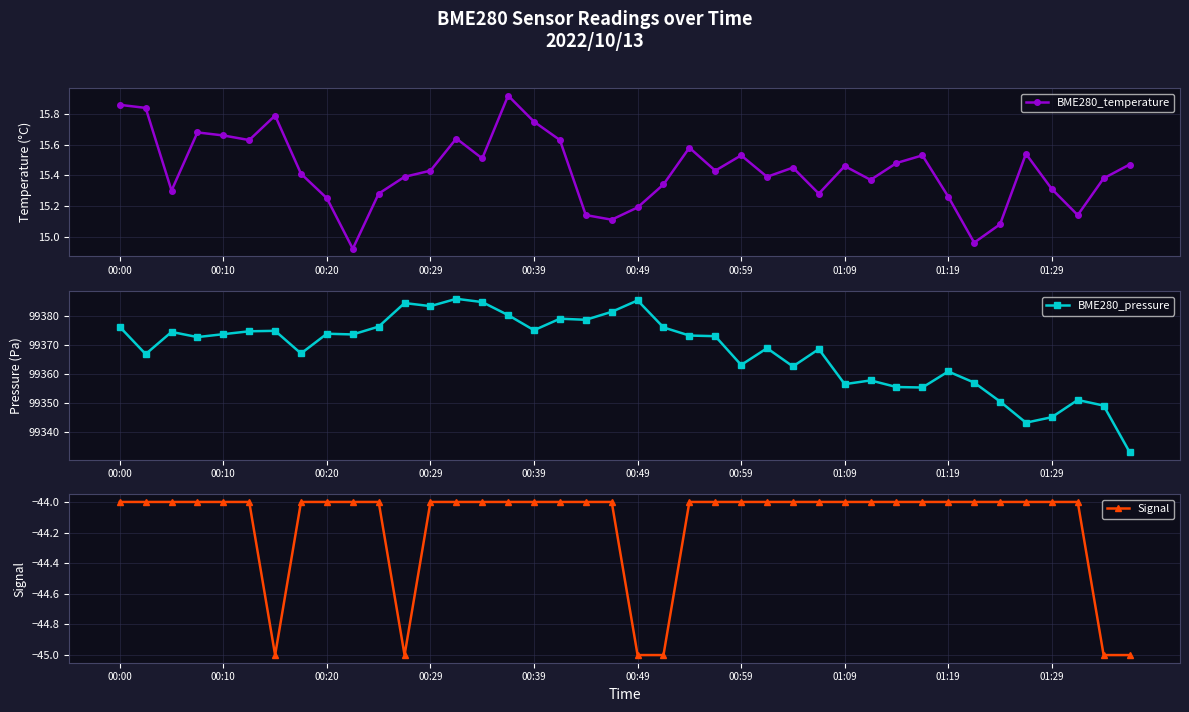

How many data points in Signal are less than -44?

6